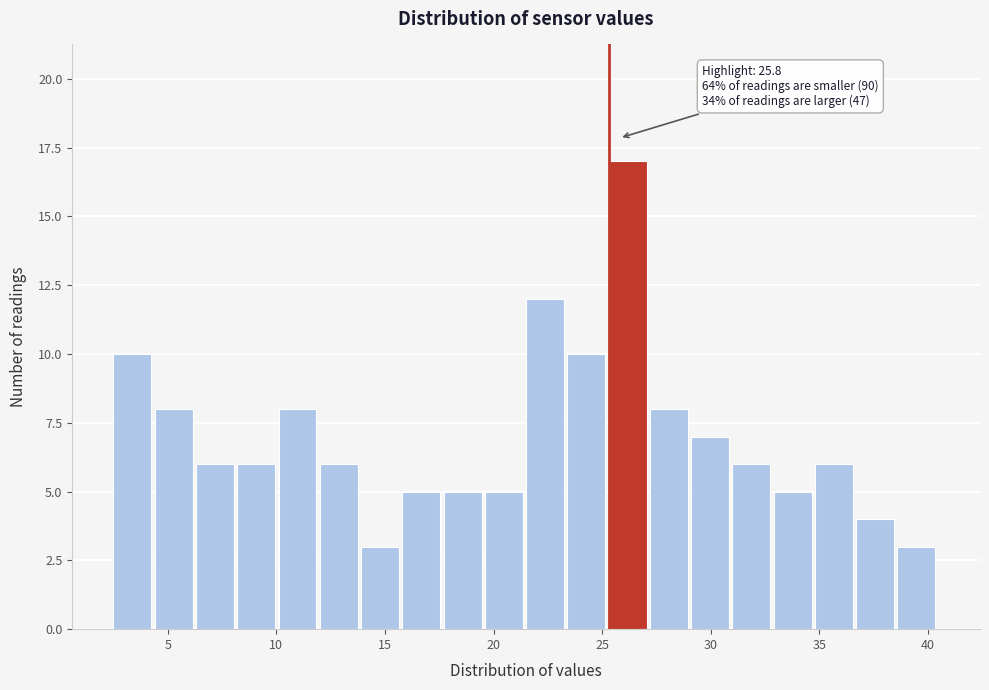

Around what value on the x-axis is the tallest bar? Give the approximate position of its centre, as read against the axis.

26.0